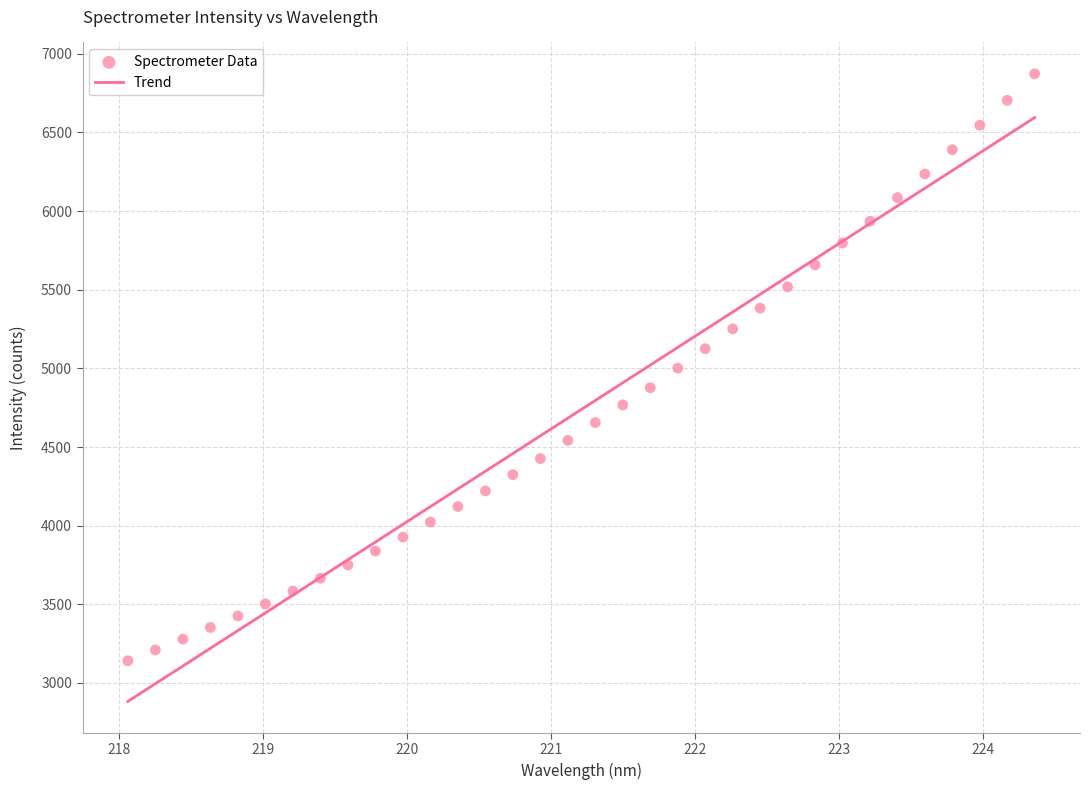

What is the range of Y values (max minus min)?

3730.8